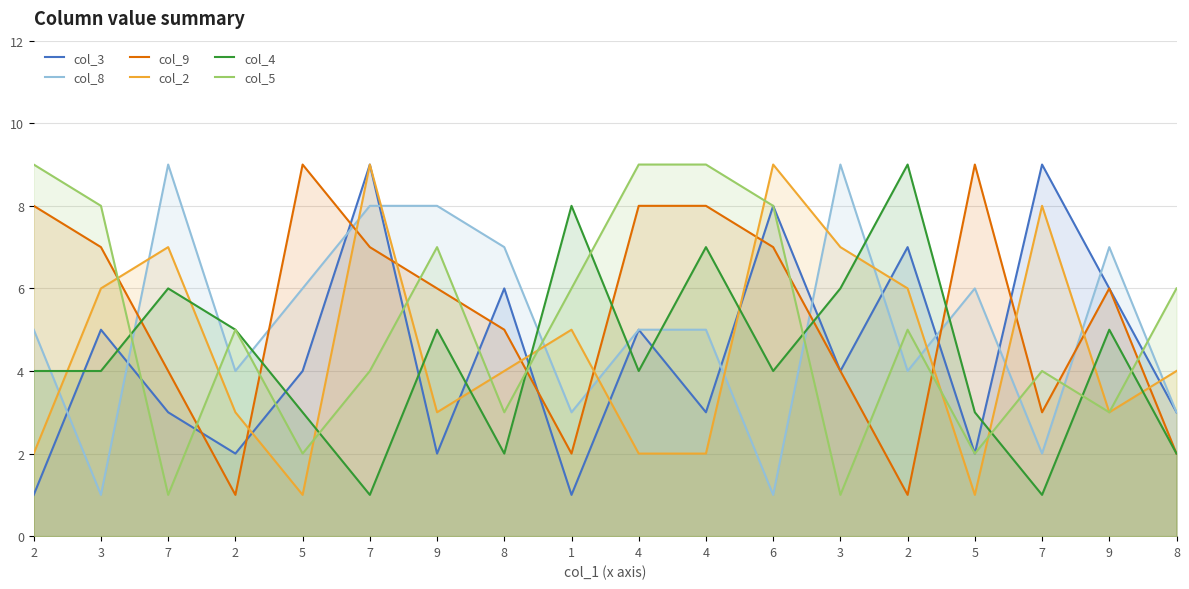

The value of col_9 at 2 is 8. True or false?

True